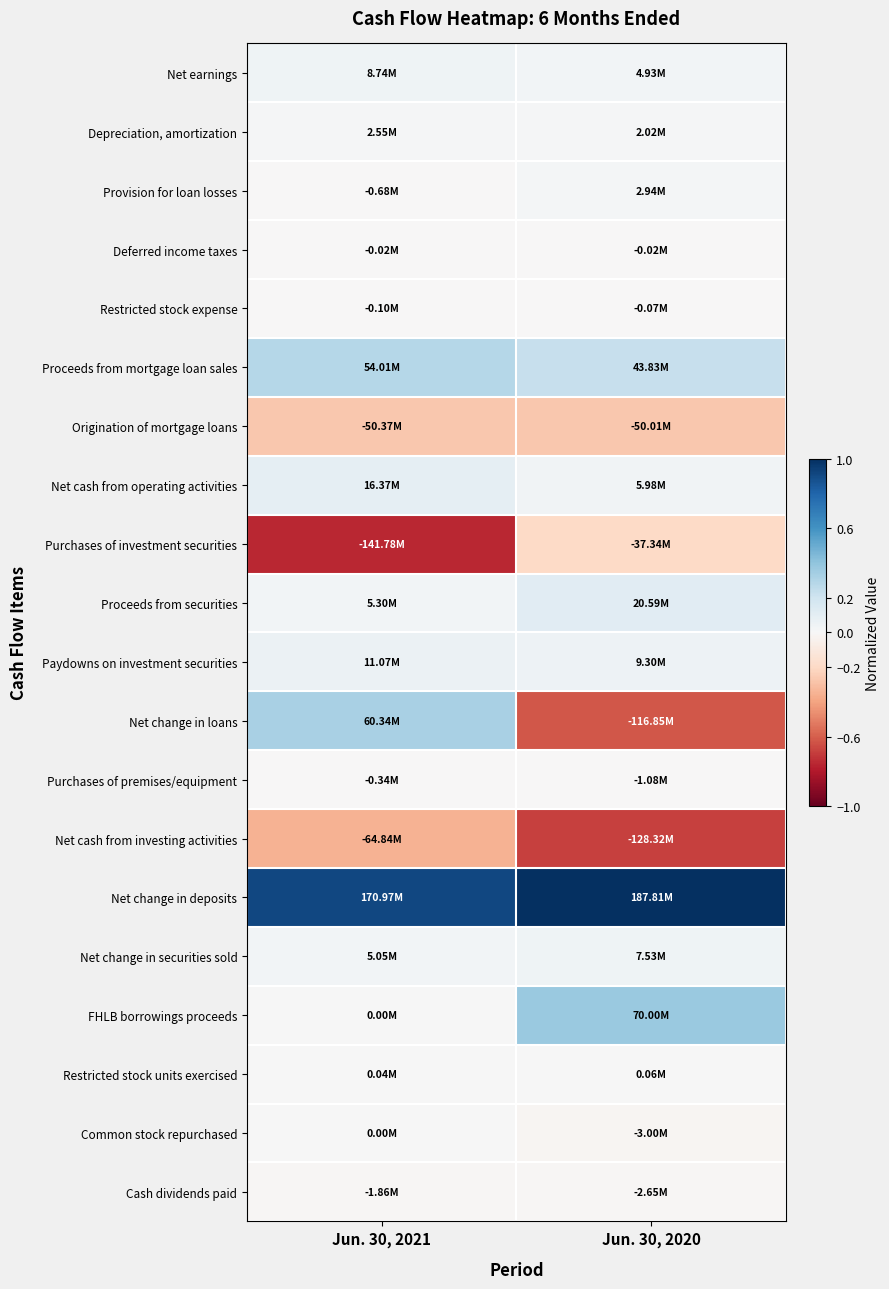

How many categories are shown in the chart?

2